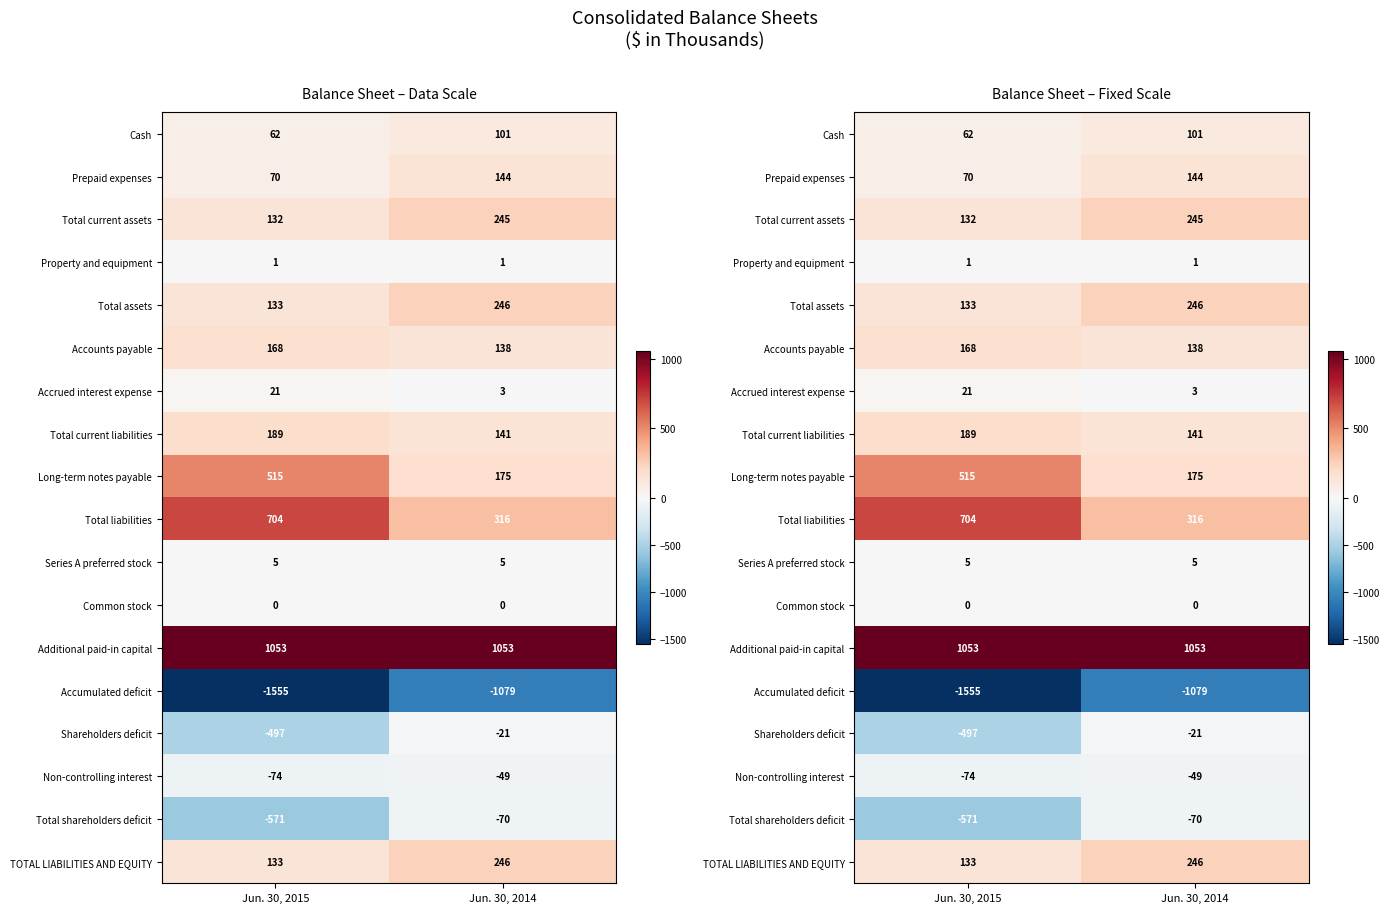

At which label is Accumulated deficit closest to -1317?

Jun. 30, 2015